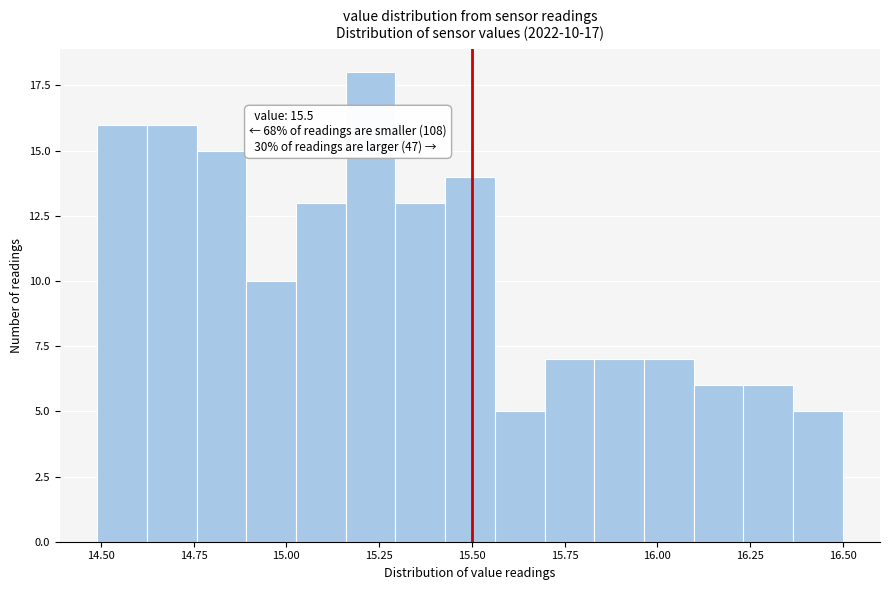

Read against the x-axis, roughly where is the centre of the tallest bar?

15.25